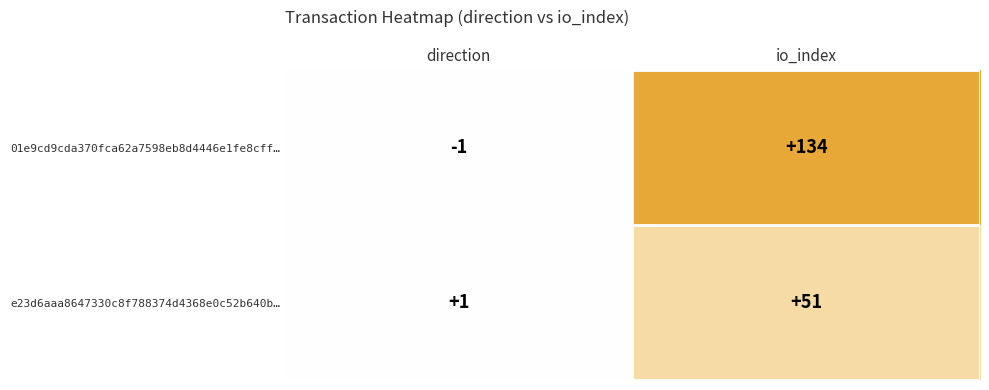

At how many categories does at least one series exceed 59?

1